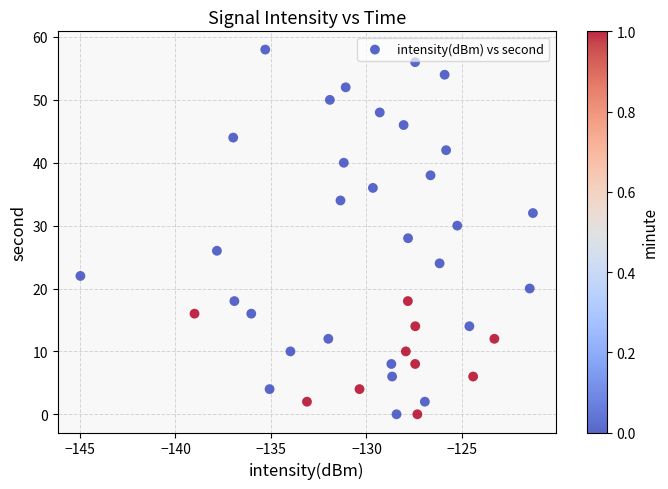

What is the range of Y values (max minus min)?

58